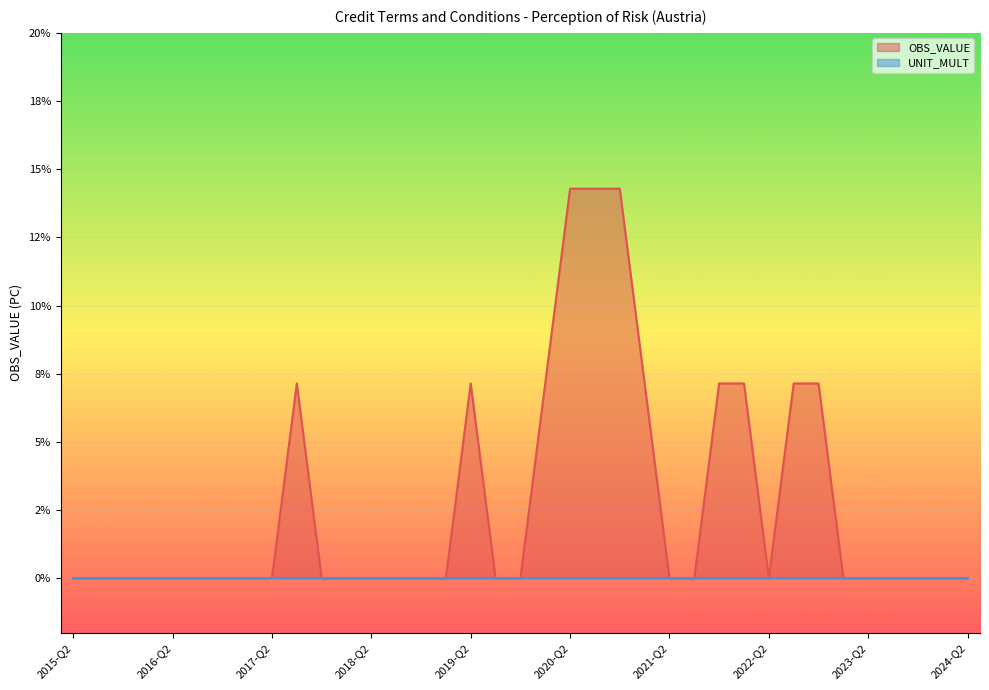

How many positive values are there?

11